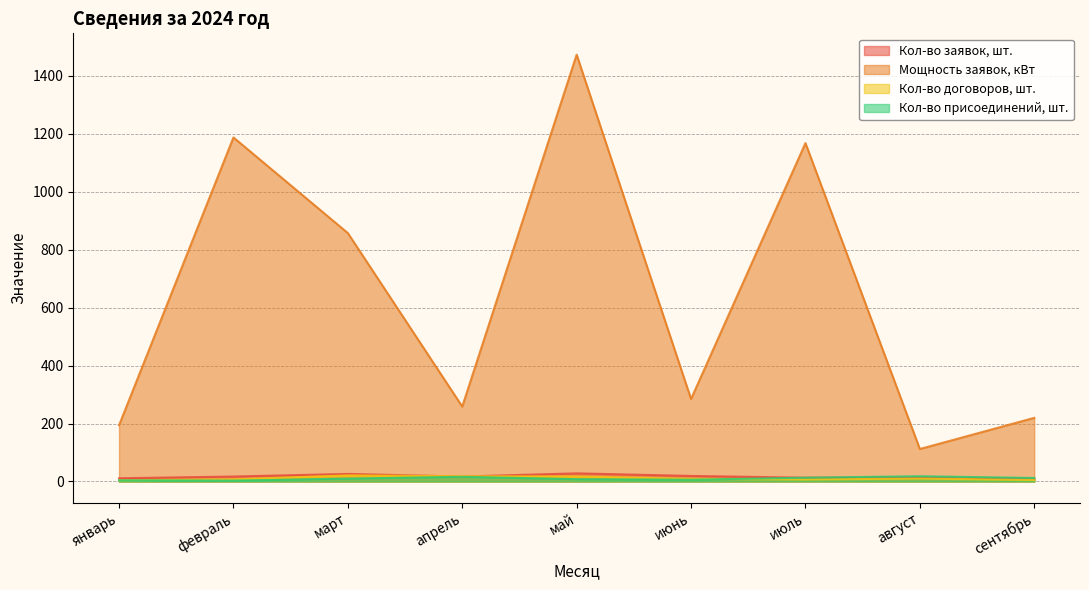

Where is the first local minimum for Кол-во присоединений, шт.?

февраль